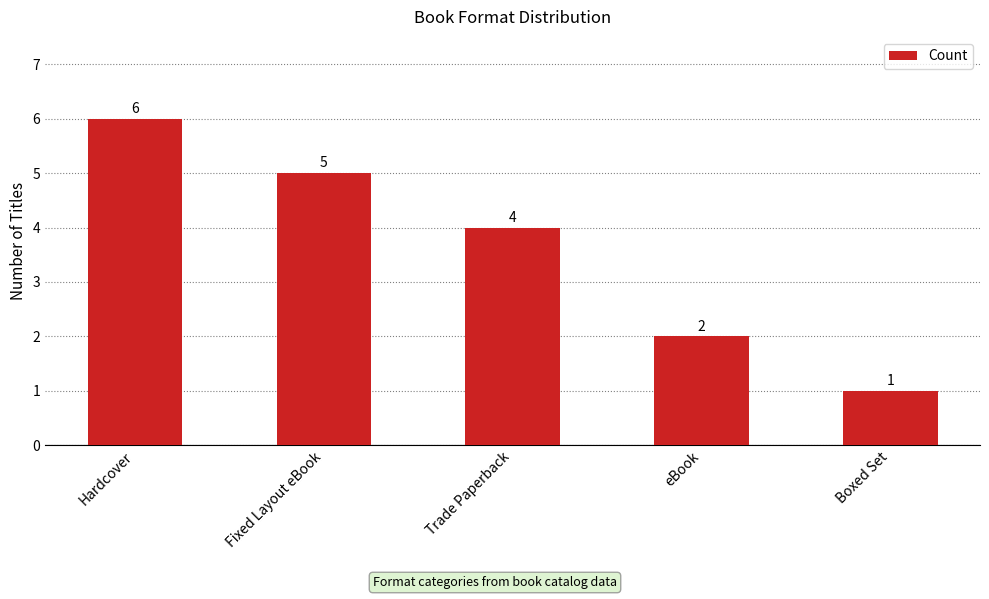

How many bars are there in total?

5